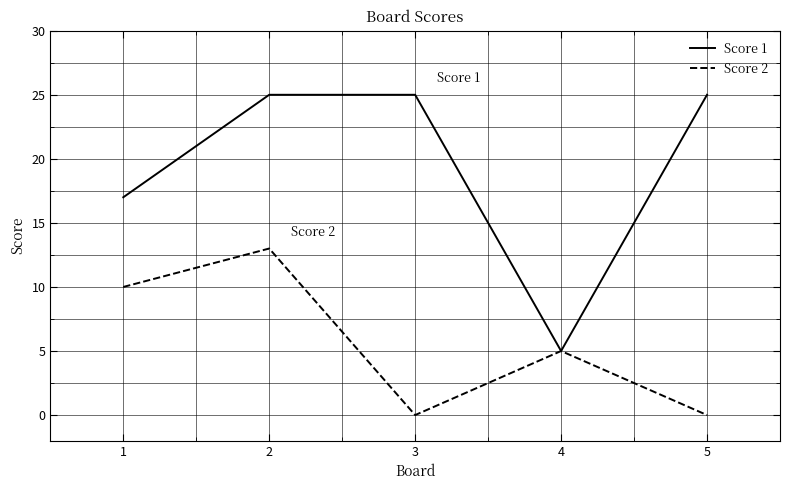

Is it true that Score 1 equals 5 at 4?

True